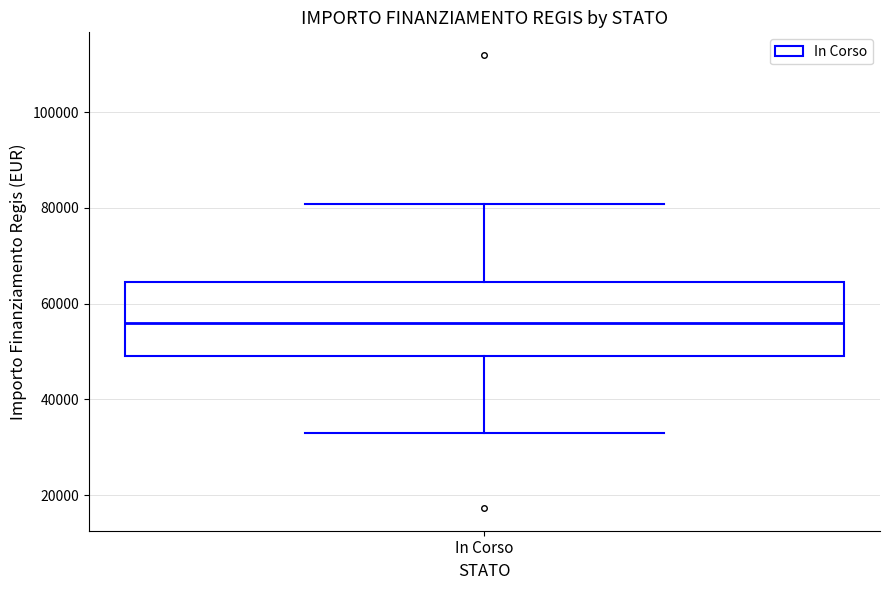

Read this box plot against the y-axis: the position of the median line, the range covered by the box, and the ends of both whiskers. The values are not printed on the chart, so give them approximately, as read against the axis.

median 56000, box 50000 to 64000, whiskers 32000 to 80000